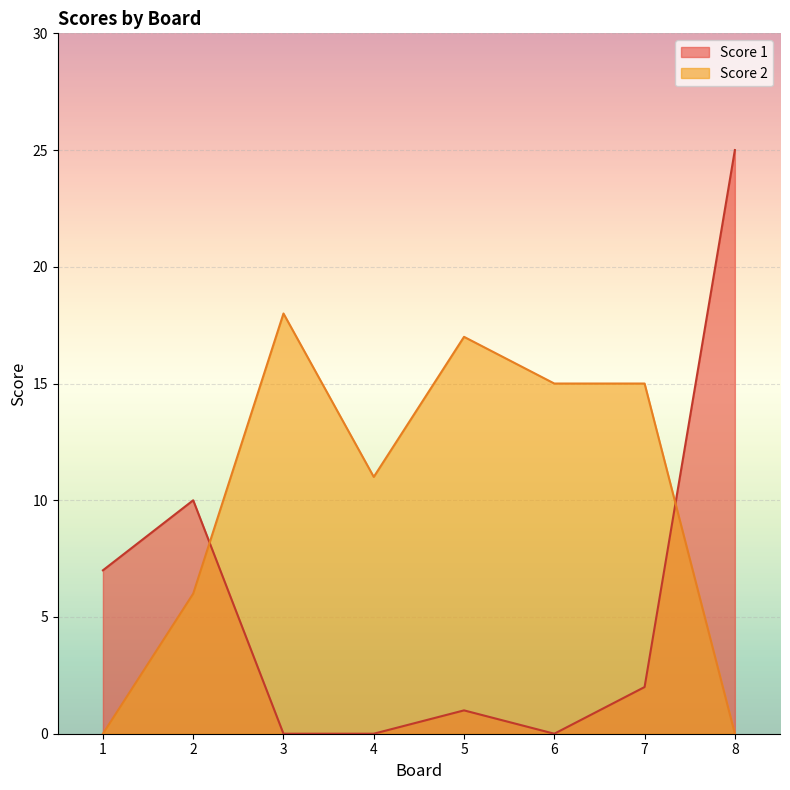

What are all the series names shown in the legend?

Score 1, Score 2